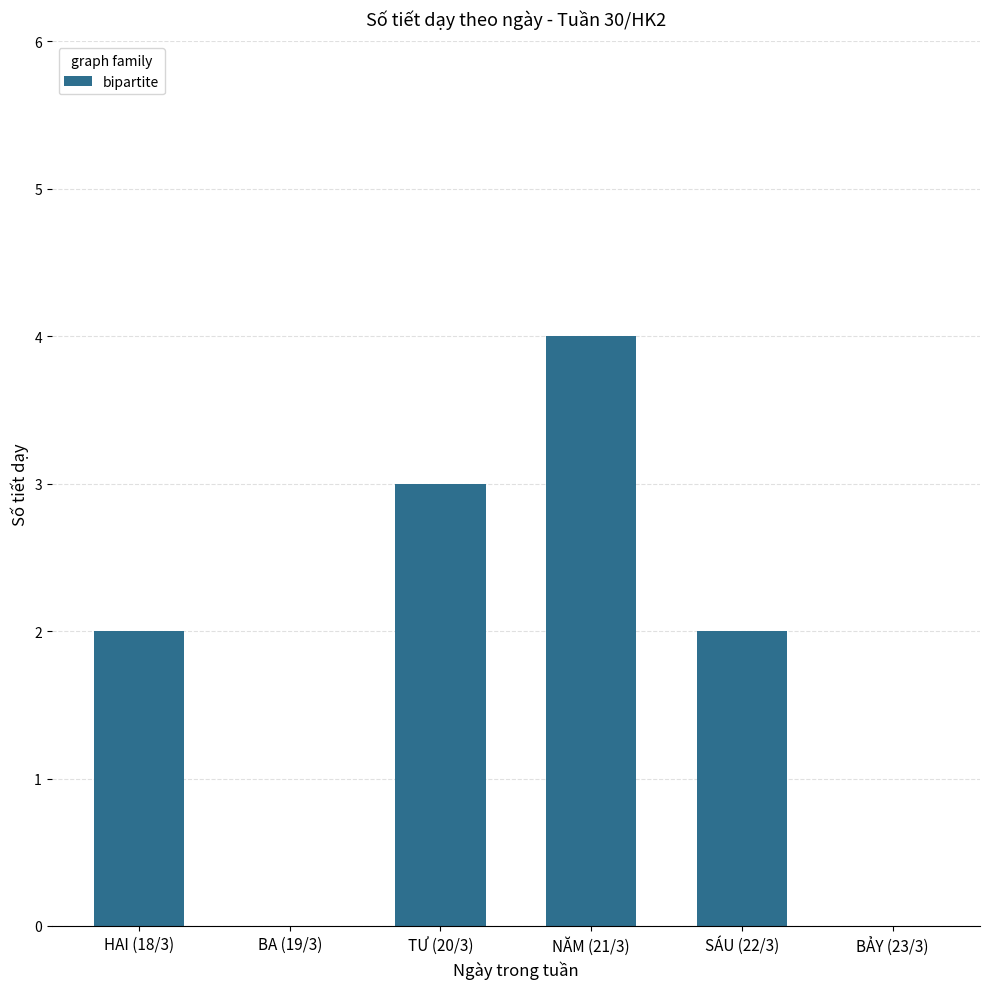

What is the change in value from BA (19/3) to TƯ (20/3)?

+3